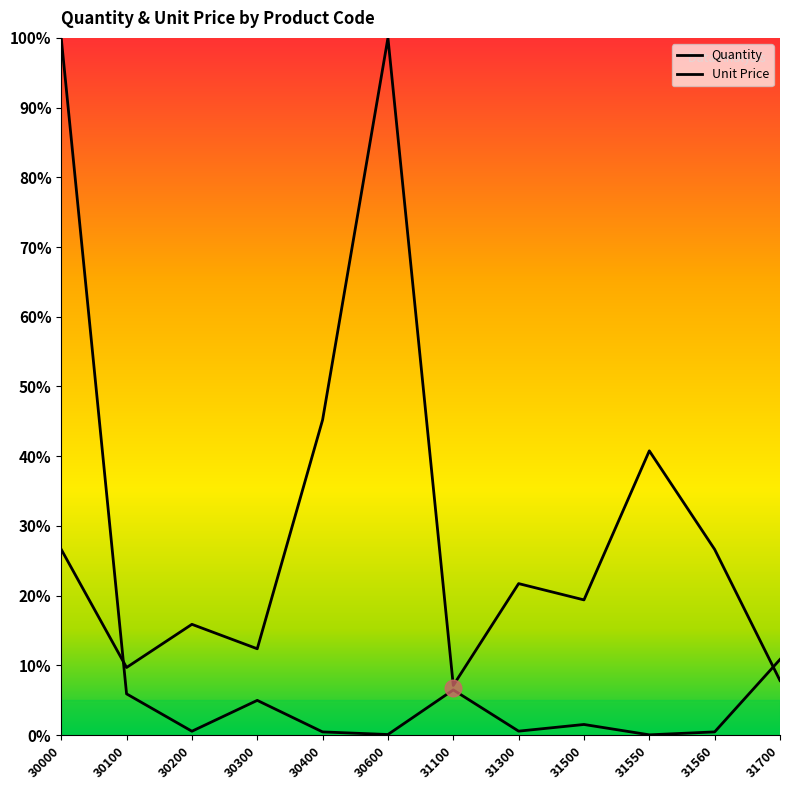

Rank the series by their maximum value, from highest to lowest.

Quantity, Unit Price